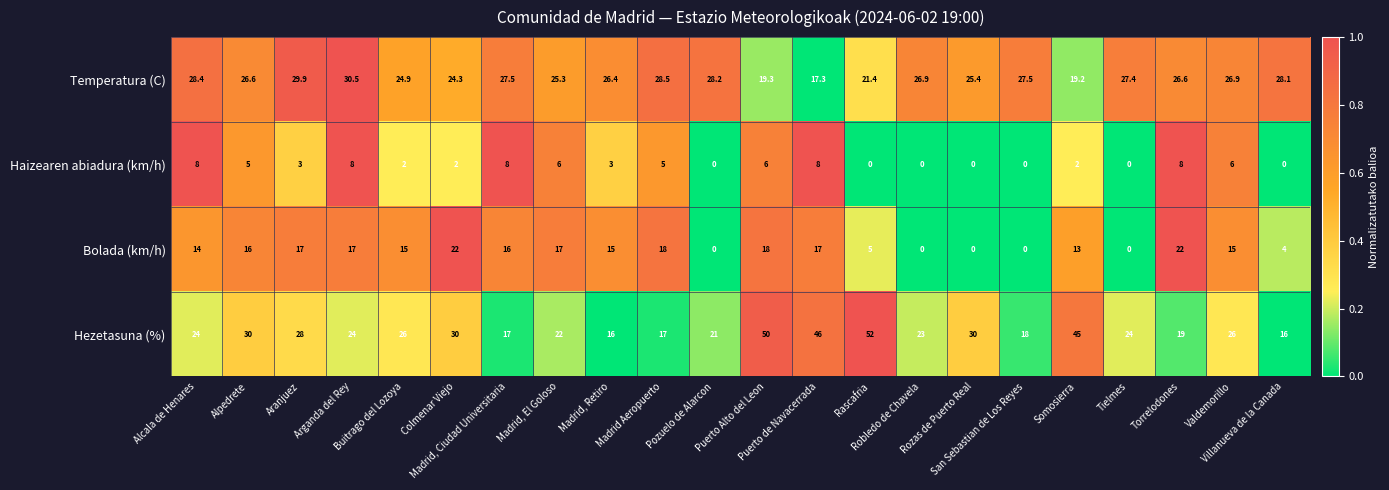

Count the number of data series in this chart.

4